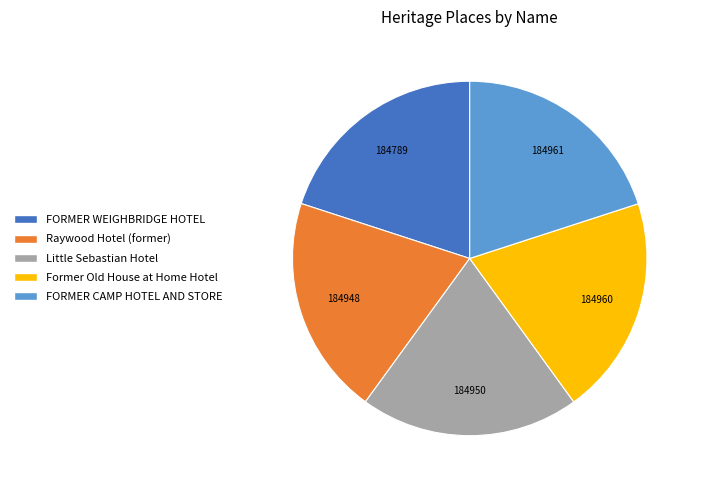

Is the sum of Little Sebastian Hotel and FORMER CAMP HOTEL AND STORE greater than half?

No